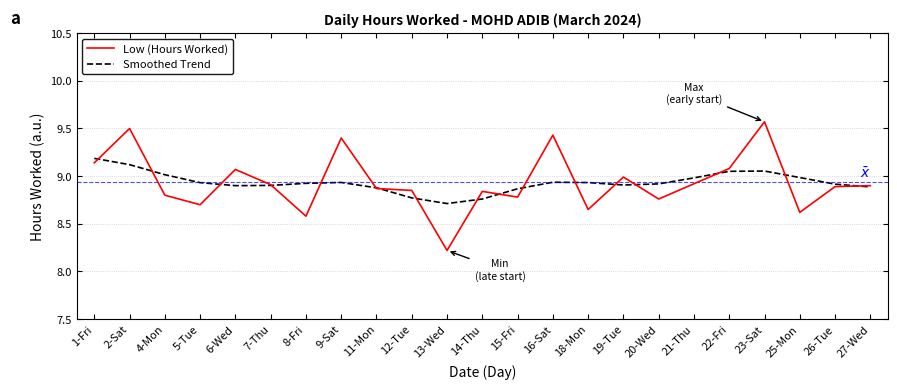

Which series has the widest spread of values?

Low (Hours Worked)